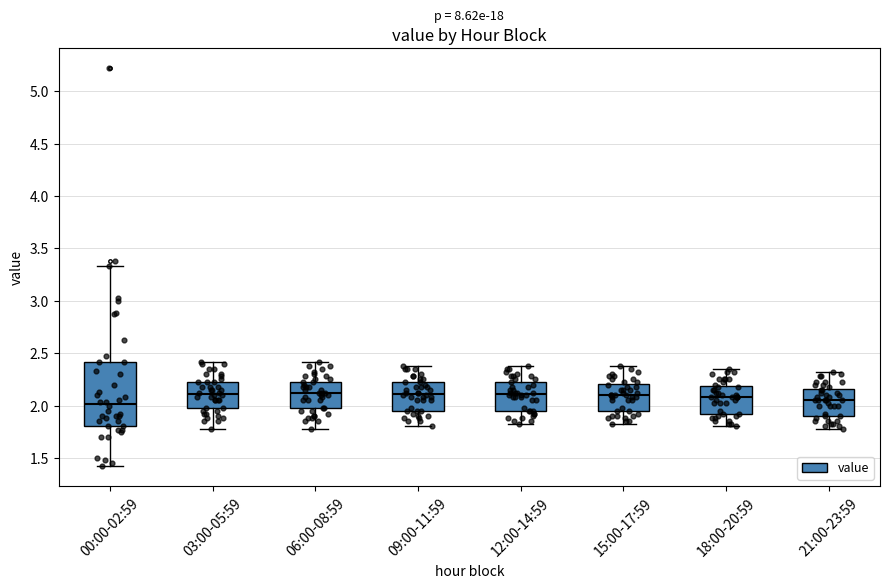

Where is the upper edge of the box for 12:00-14:59 on the y-axis? The values are not printed on the chart, so give them approximately, as read against the axis.

2.25